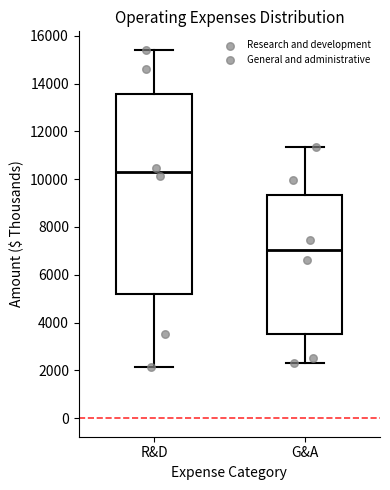

Reading left to right, transcribe this box plot: for each box, give where its median line is, the range the box spans, and where its two whiskers end, as read against the y-axis. The values are not printed on the chart, so give them approximately, as read against the axis.

R&D: median 10200, box 5200 to 13600, whiskers 2200 to 15400
G&A: median 7000, box 3600 to 9400, whiskers 2400 to 11400